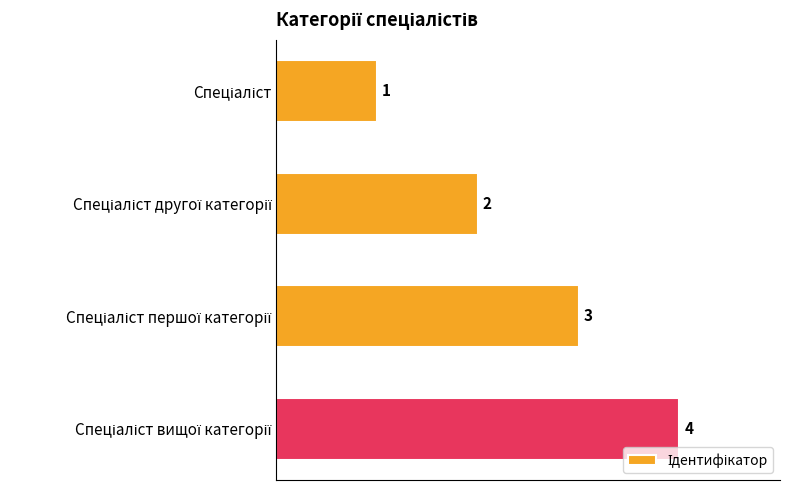

What is the value of the 2nd bar from the top?

2